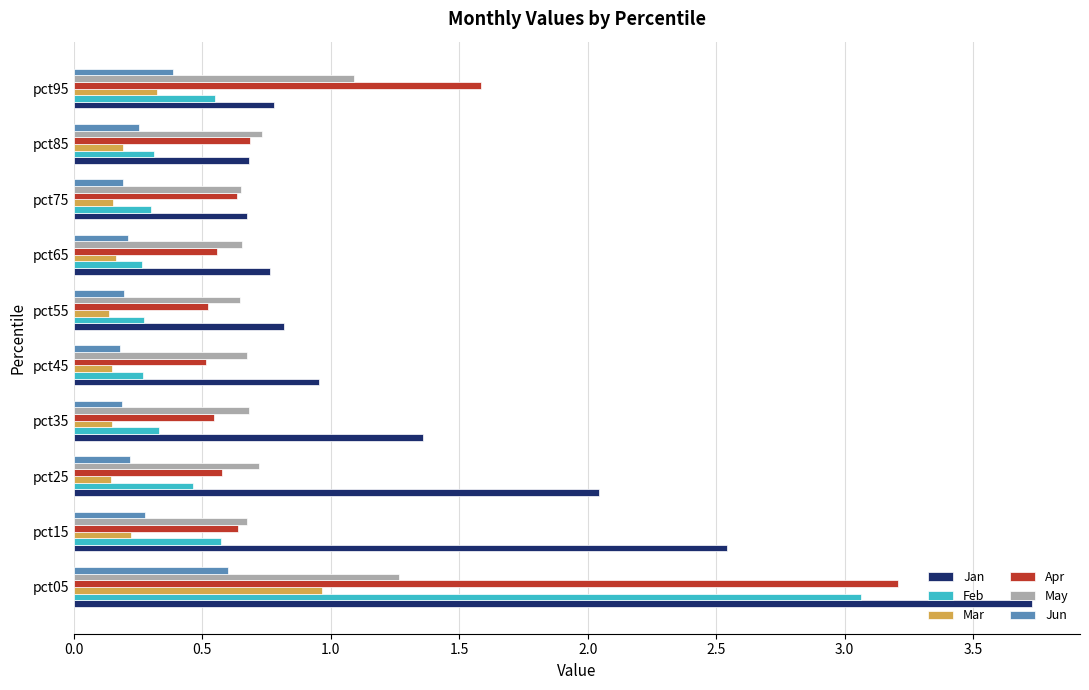

What are all the series names shown in the legend?

Jan, Feb, Mar, Apr, May, Jun